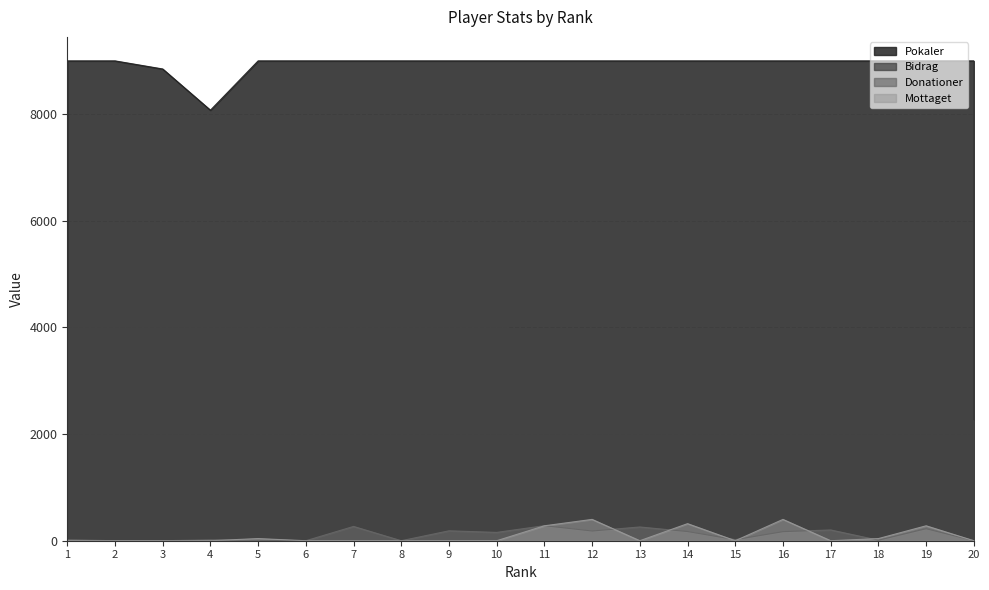

What is the value of the Donationer point at the 10th from the left?

156